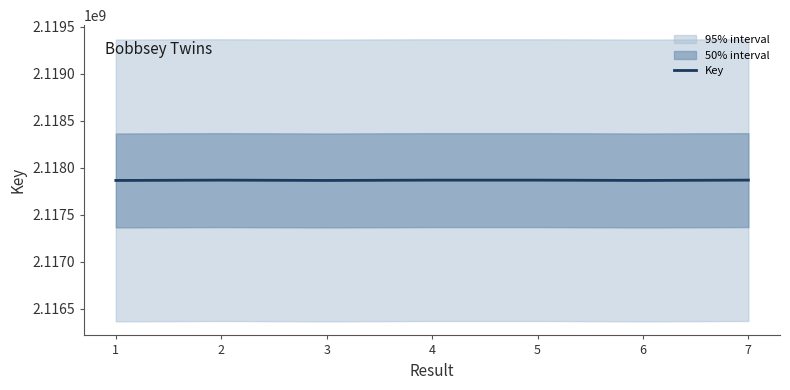

True or false: the data shows 2117868539 at 7.

True